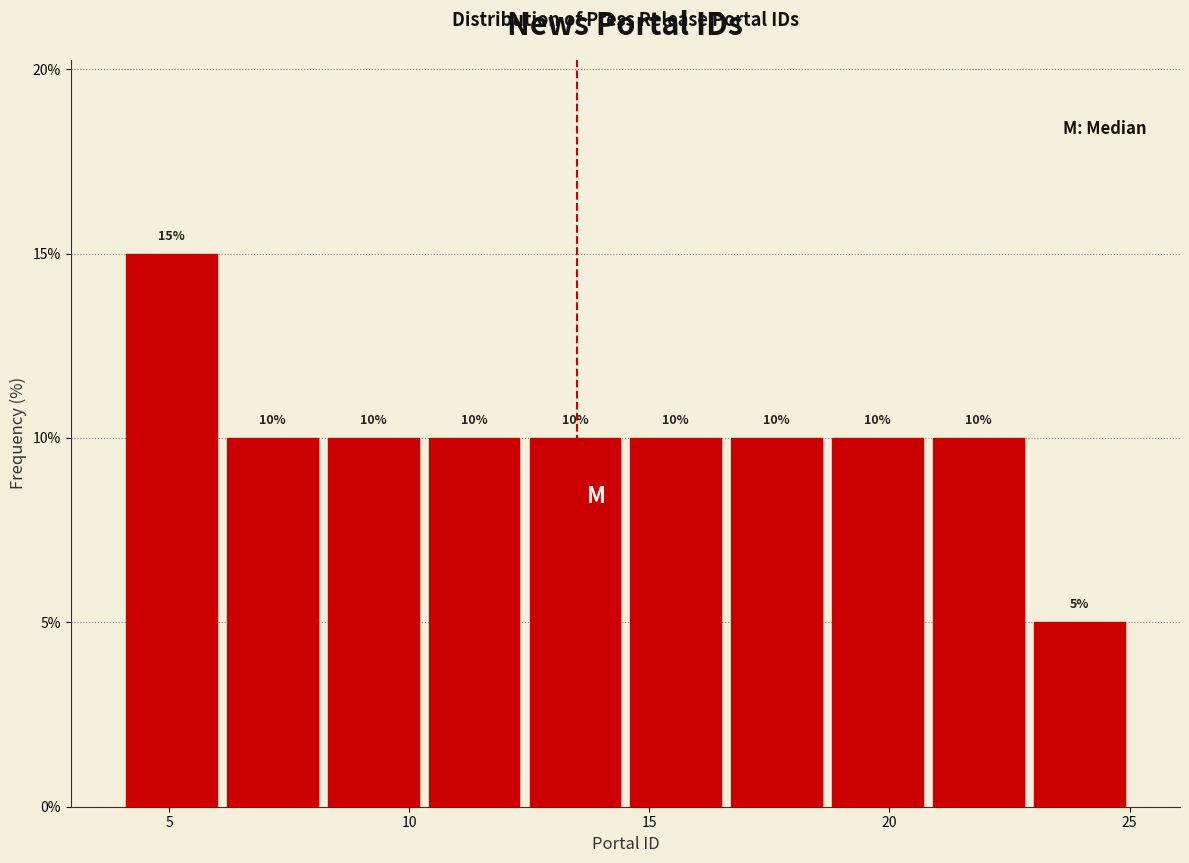

Which range on the x-axis has the tallest bar?

4.0 to 6.1